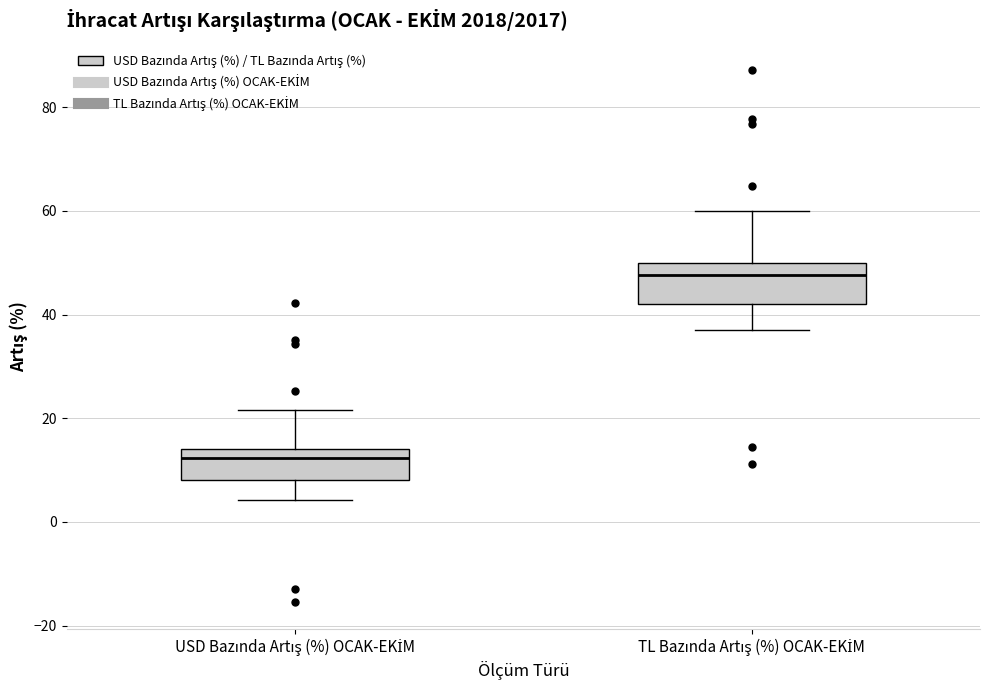

Reading left to right, transcribe this box plot: for each box, give where its median line is, the range the box spans, and where its two whiskers end, as read against the y-axis. The values are not printed on the chart, so give them approximately, as read against the axis.

USD Bazında Artış (%) OCAK-EKİM: median 12, box 8 to 14, whiskers 4 to 22
TL Bazında Artış (%) OCAK-EKİM: median 48, box 42 to 50, whiskers 38 to 60